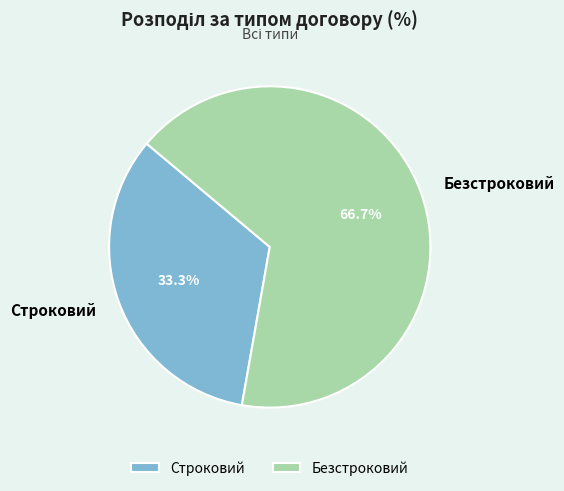

To the nearest percent, what portion does Безстроковий represent?

67%